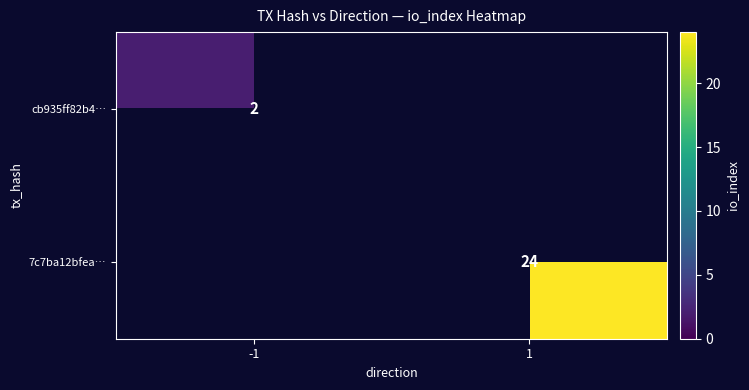

Is it true that cb935ff82b4… equals 0 at -1?

False